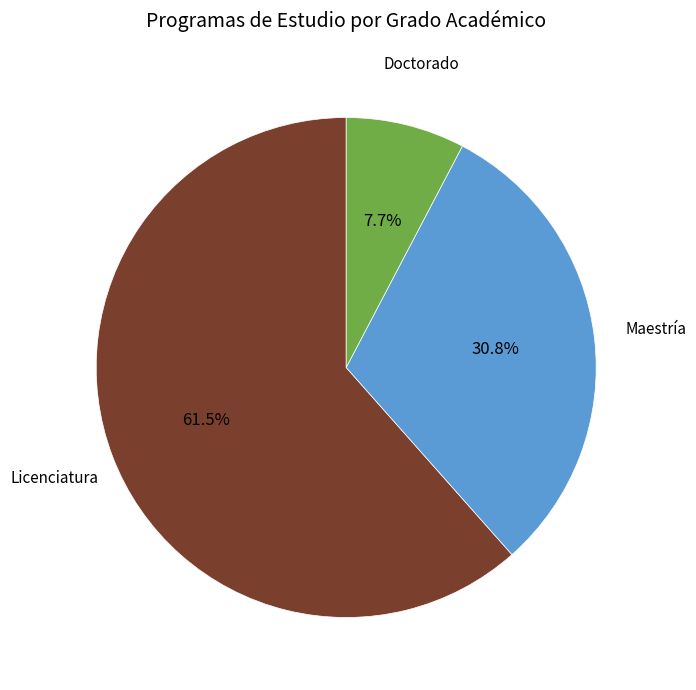

Count the number of slices in the pie.

3